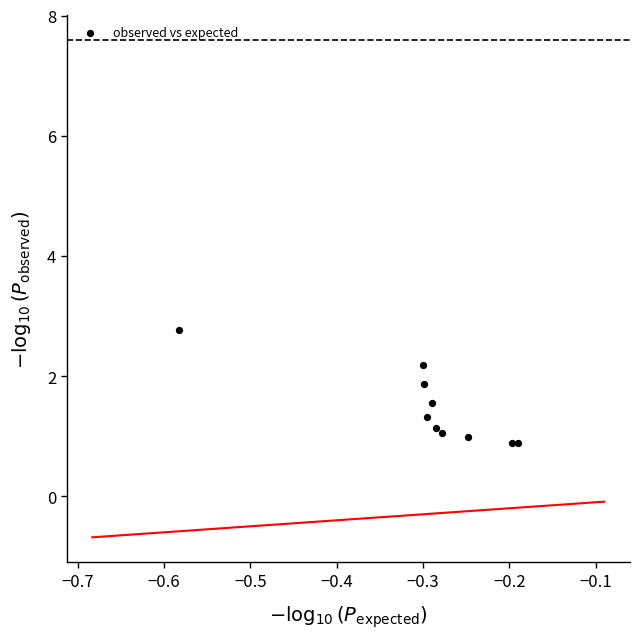

What is the range of Y values (max minus min)?

1.9